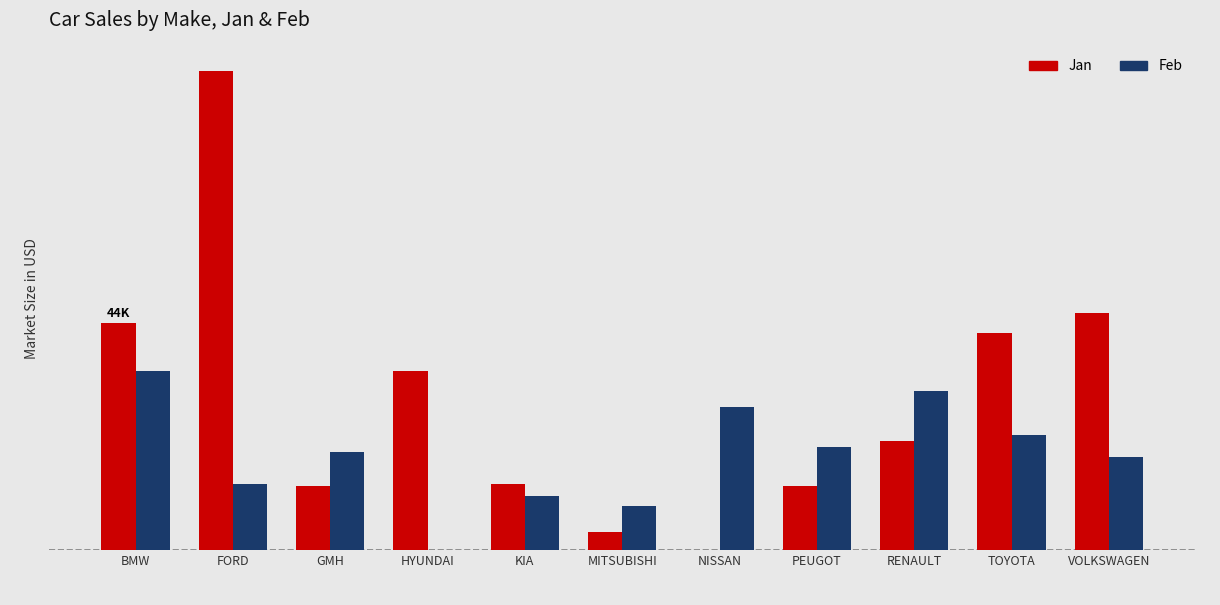

What is the label of the 4th bar from the right?

PEUGOT